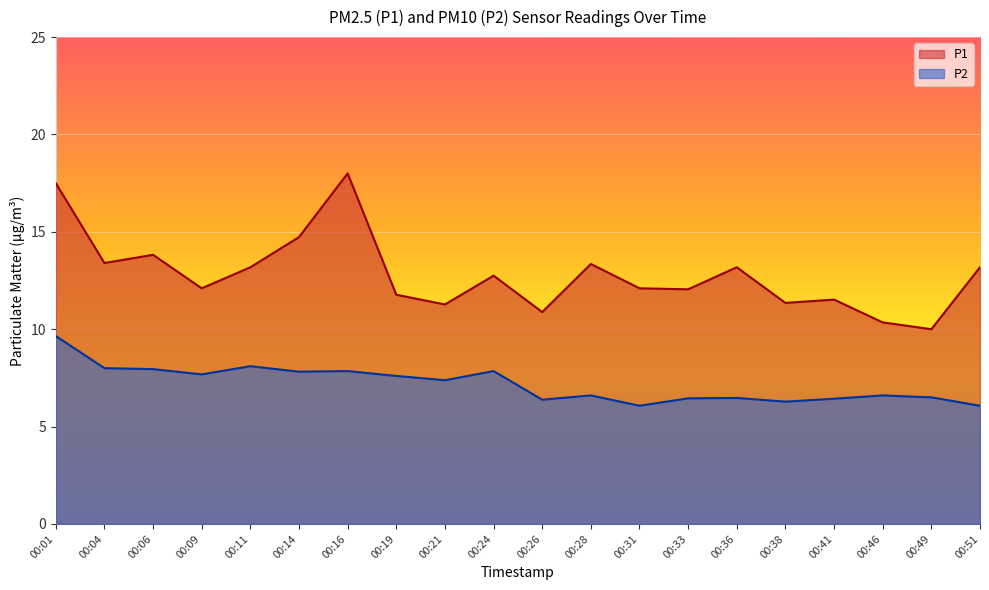

At how many categories does at least one series exceed 12?

13